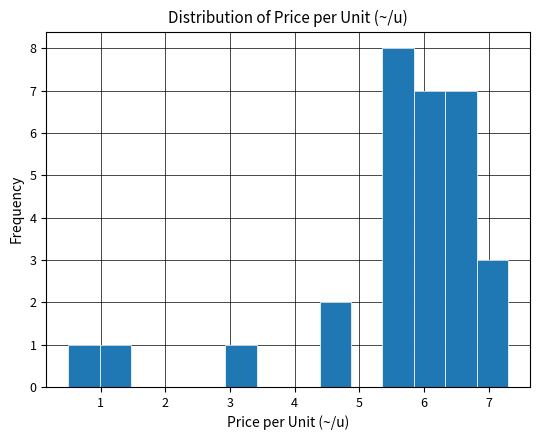

How tall is the bar that spans 2.9 to 3.4 on the x-axis? Neither the bar edges nor the heights are printed on the chart, so give them approximately, as read against the axes.

1